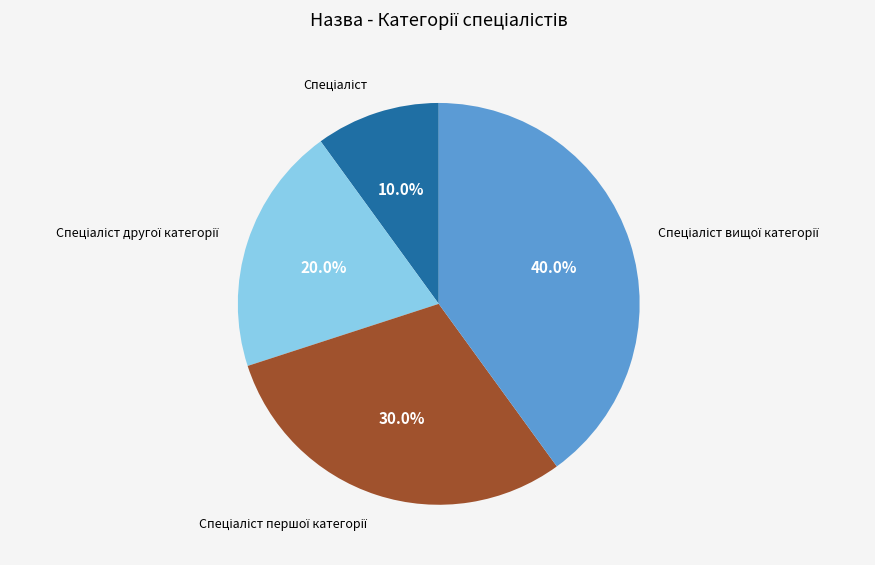

Is there a majority slice in this chart?

No